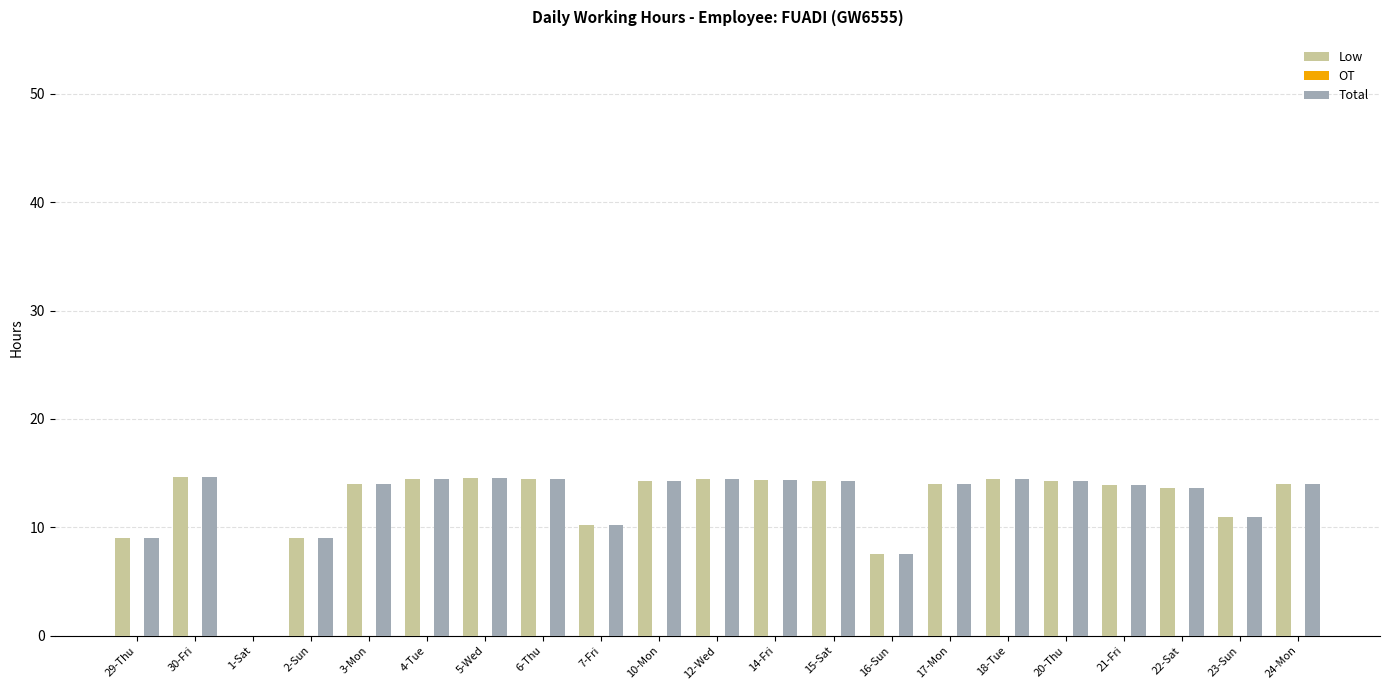

Are the bars horizontal?

No